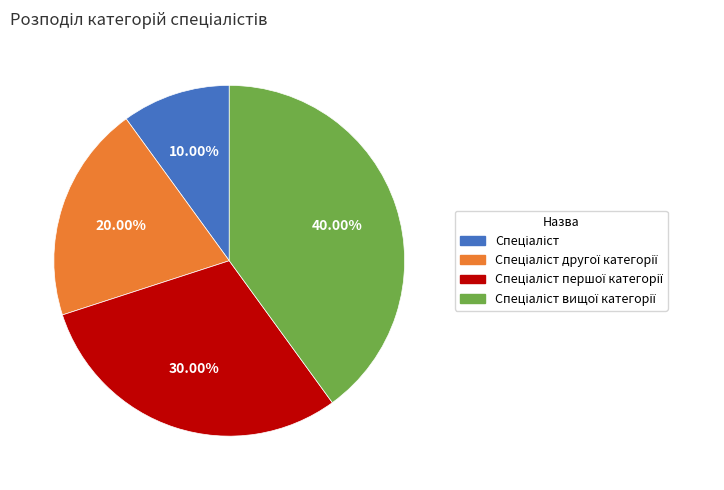

Is there a majority slice in this chart?

No